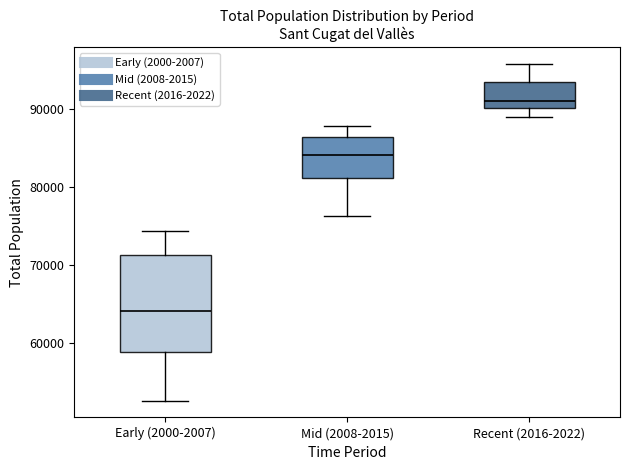

Reading left to right, read every box against the y-axis: the position of its median line, the range the box covers, and the ends of its whiskers. The values are not printed on the chart, so give them approximately, as read against the axis.

Early (2000-2007): median 64000, box 59000 to 71000, whiskers 53000 to 74000
Mid (2008-2015): median 84000, box 81000 to 86000, whiskers 76000 to 88000
Recent (2016-2022): median 91000, box 90000 to 93000, whiskers 89000 to 96000